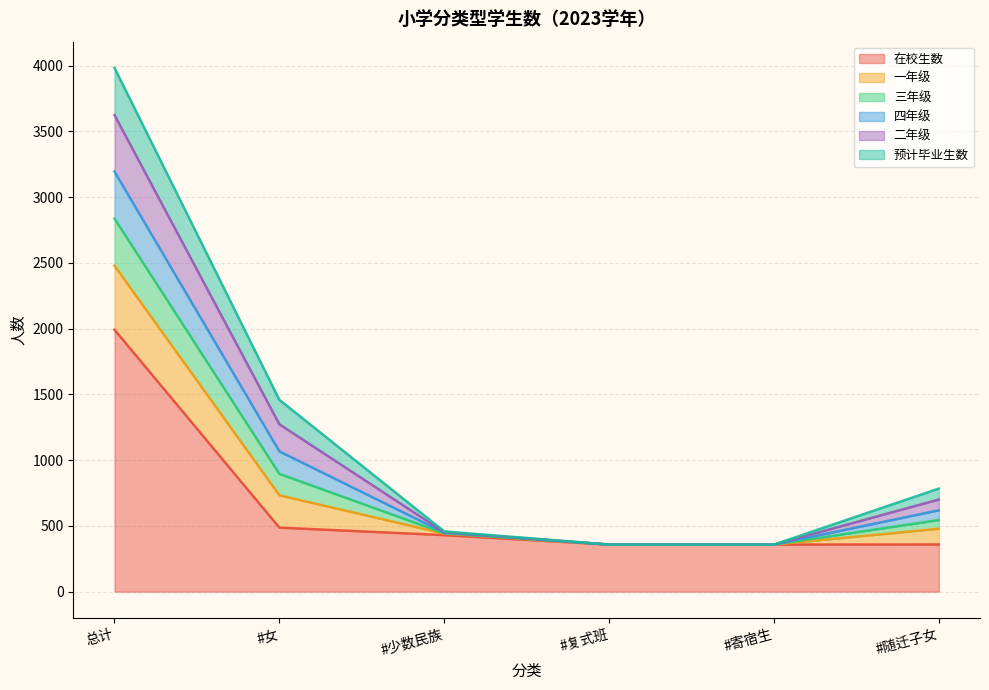

True or false: 在校生数 has a value of 3295 at 总计.

False